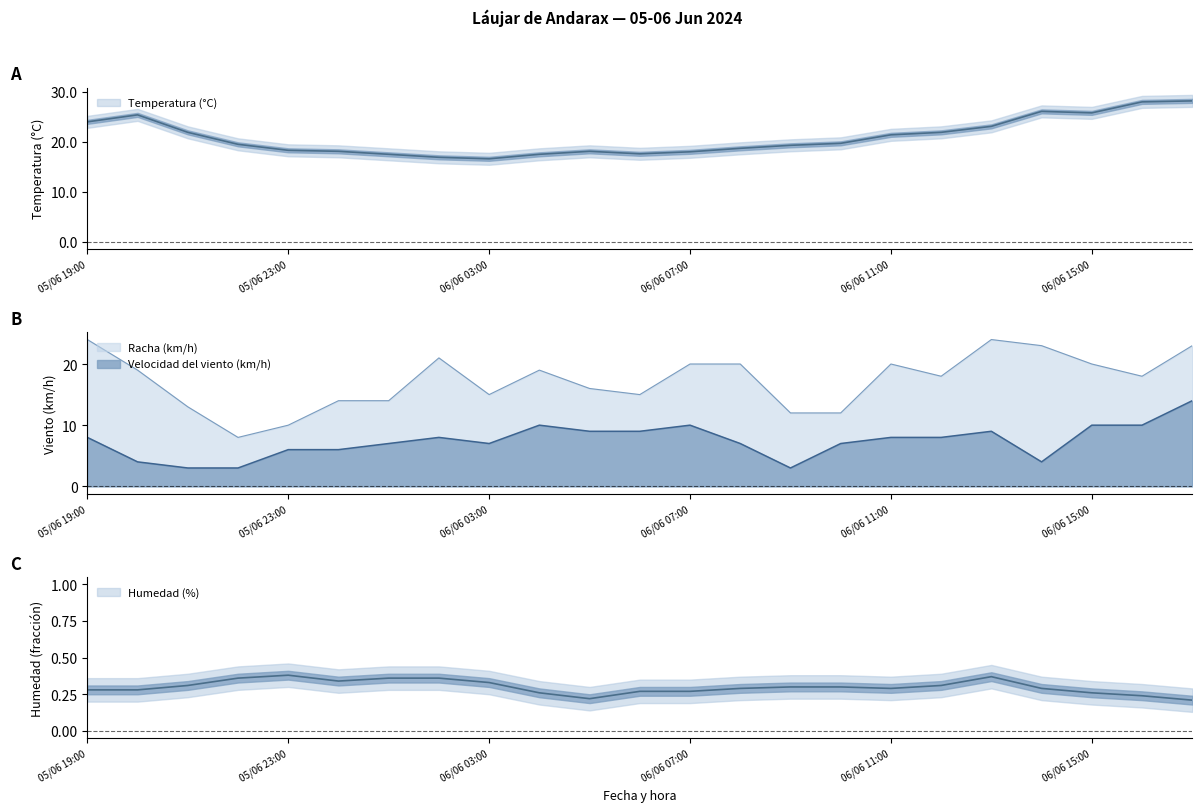

Where does the Racha (km/h) series first go above 18?

05/06 19:00